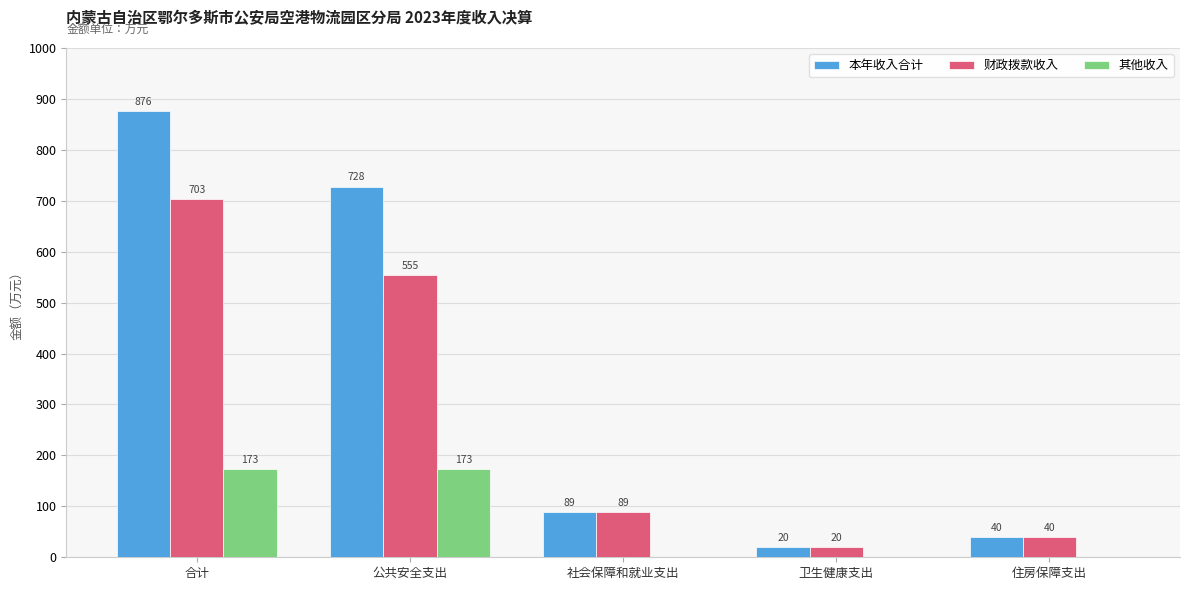

Which label corresponds to the largest value in the chart?

合计